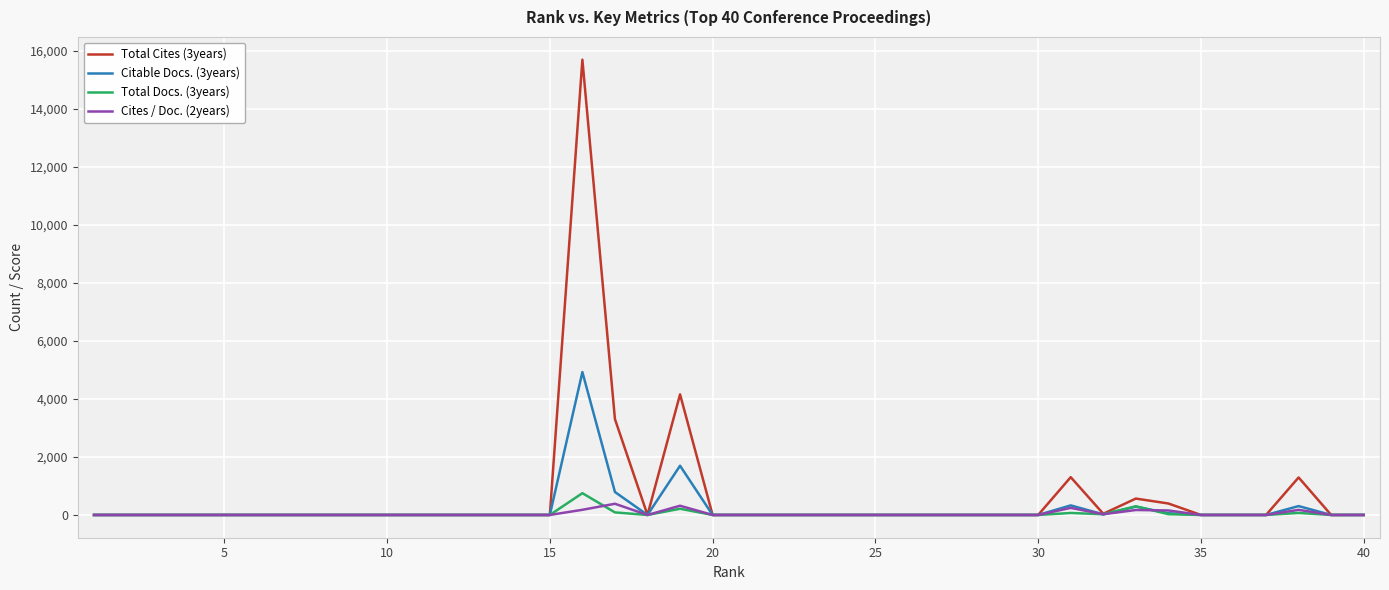

What is the greatest value displayed?

15695